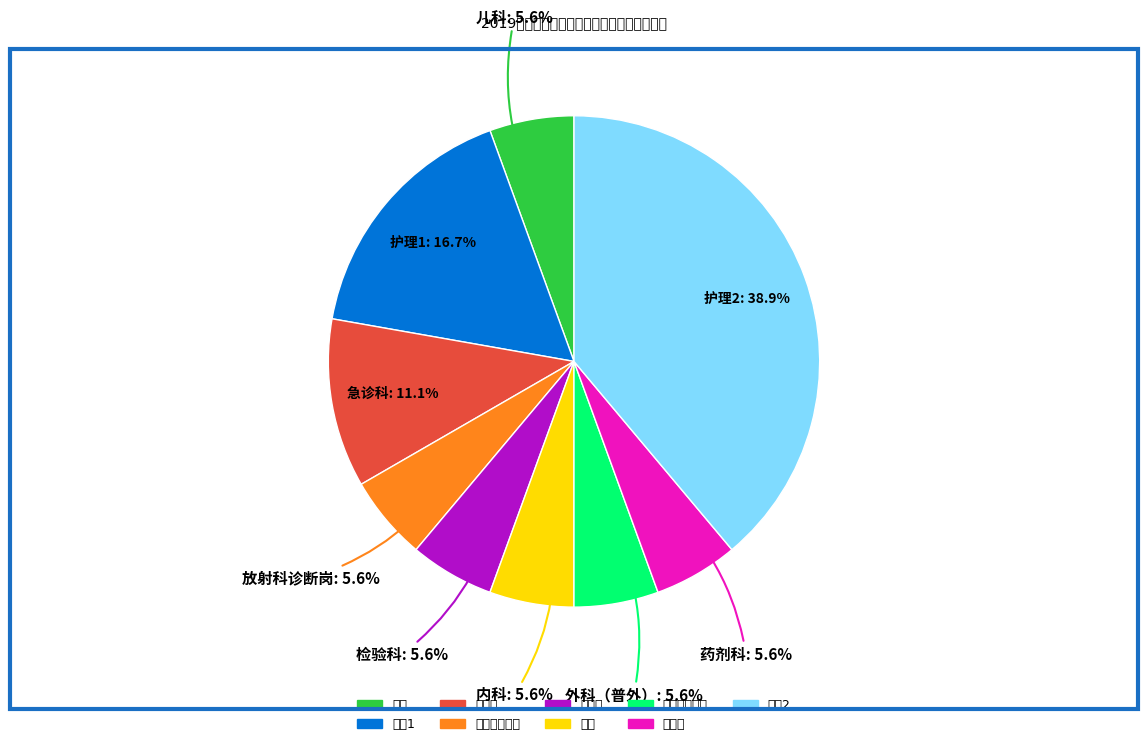

Approximately how many times larger is the value at 急诊科 compared to 内科?

2.0